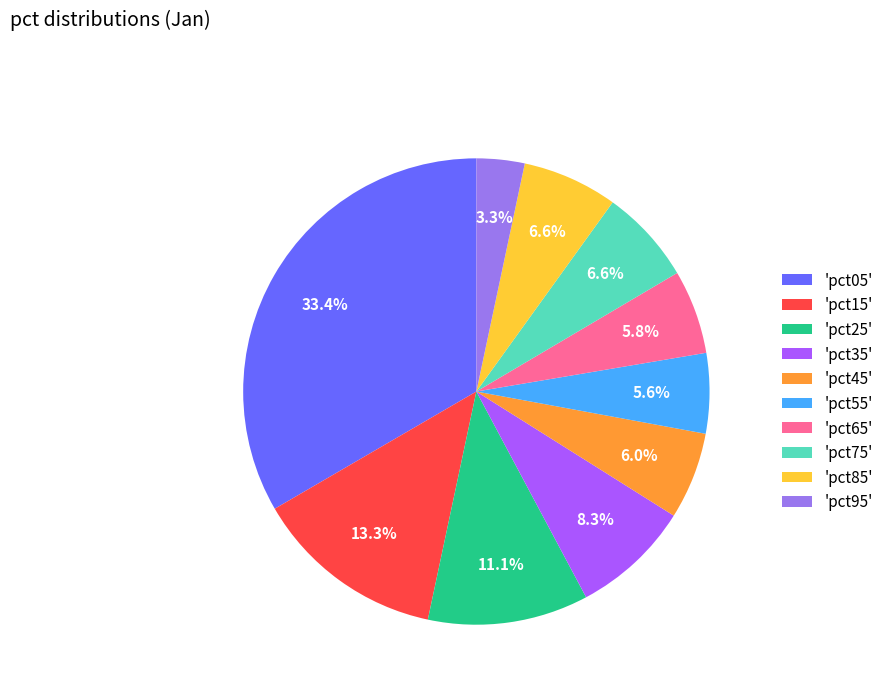

Does any single category account for the majority?

No